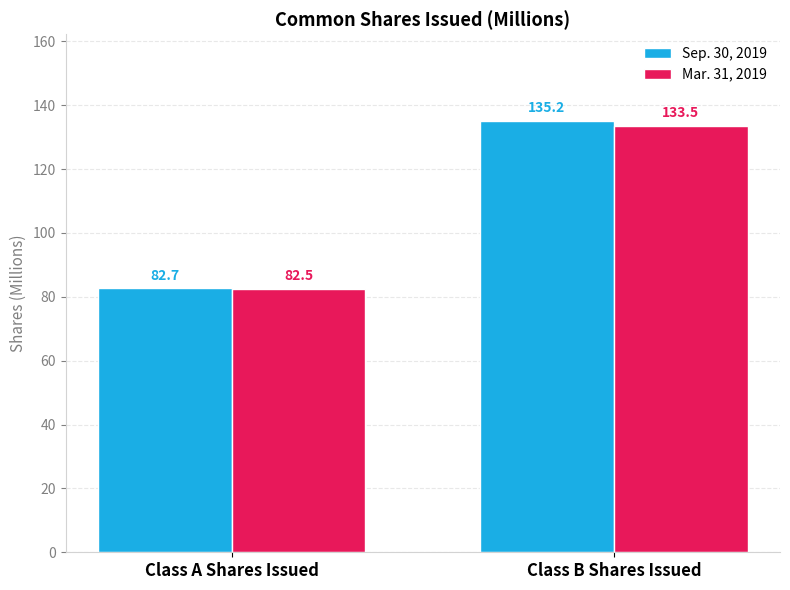

What is the approximate value of Mar. 31, 2019 at Class B Shares Issued?

133.5